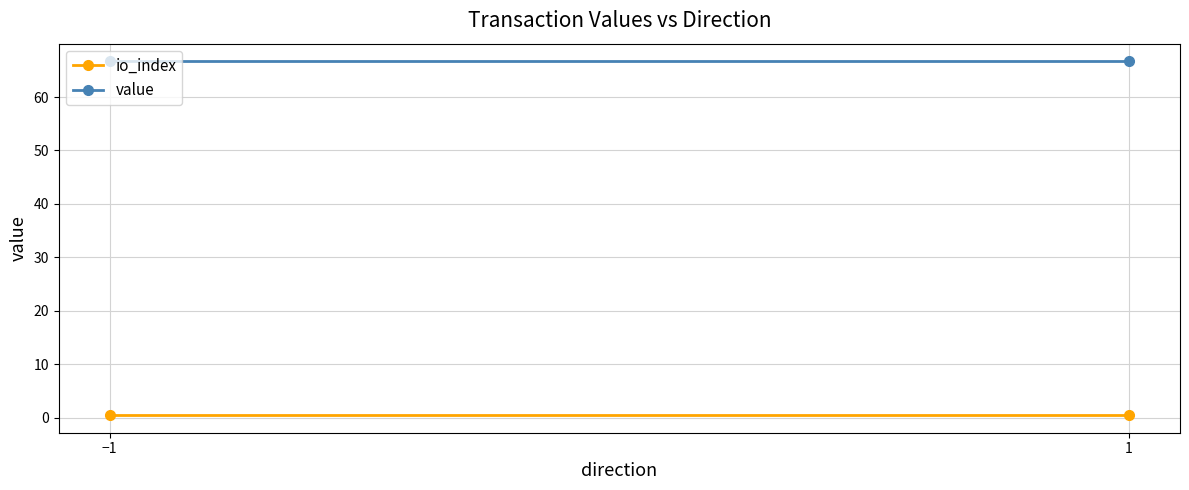

What is the label of the 2nd point from the right?

−1